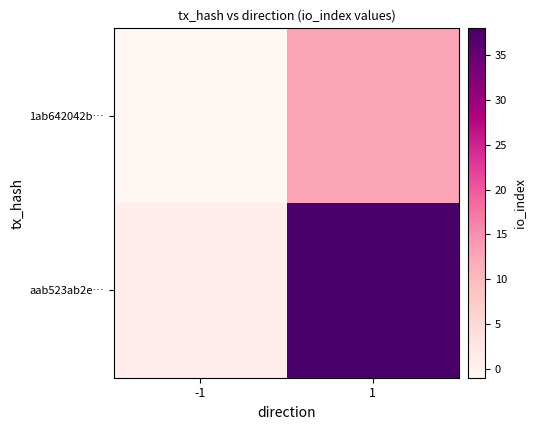

Between -1 and 1, which is larger?

1